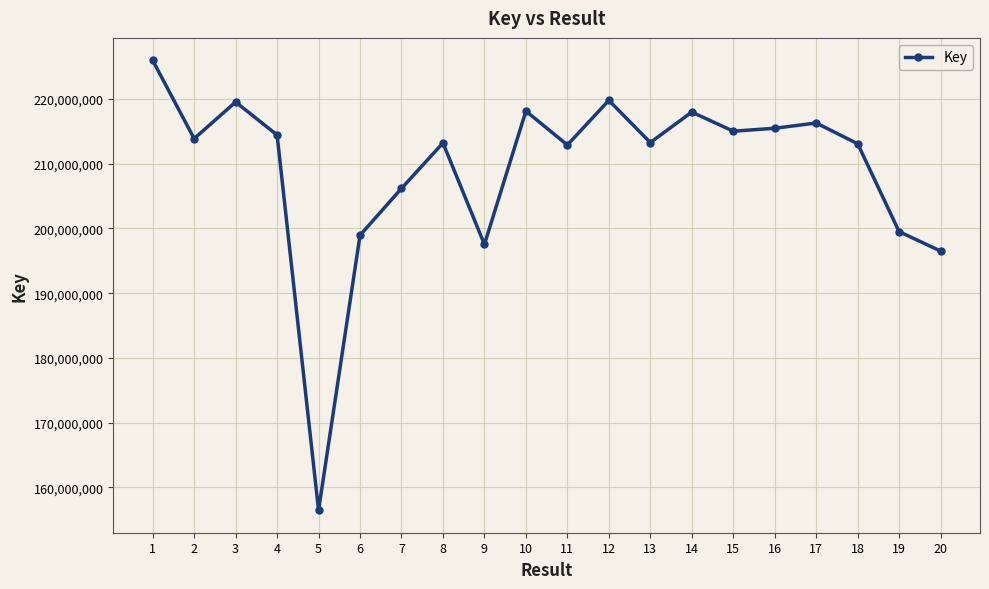

Is this an area chart (filled region under the line)?

No